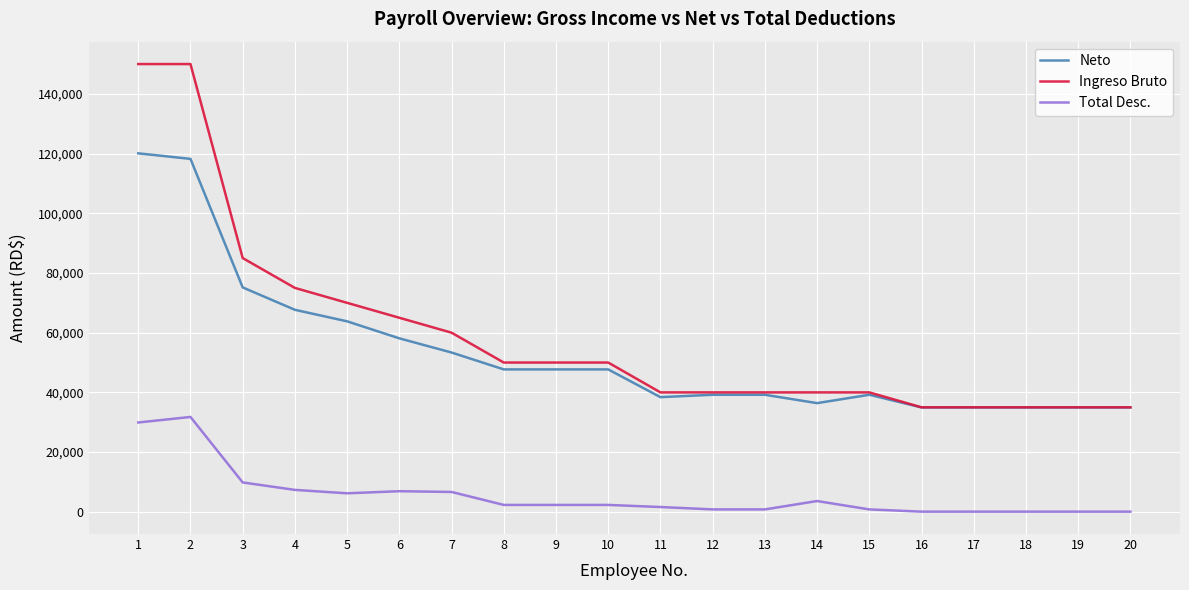

What is the average value of the Ingreso Bruto series?

59000.0